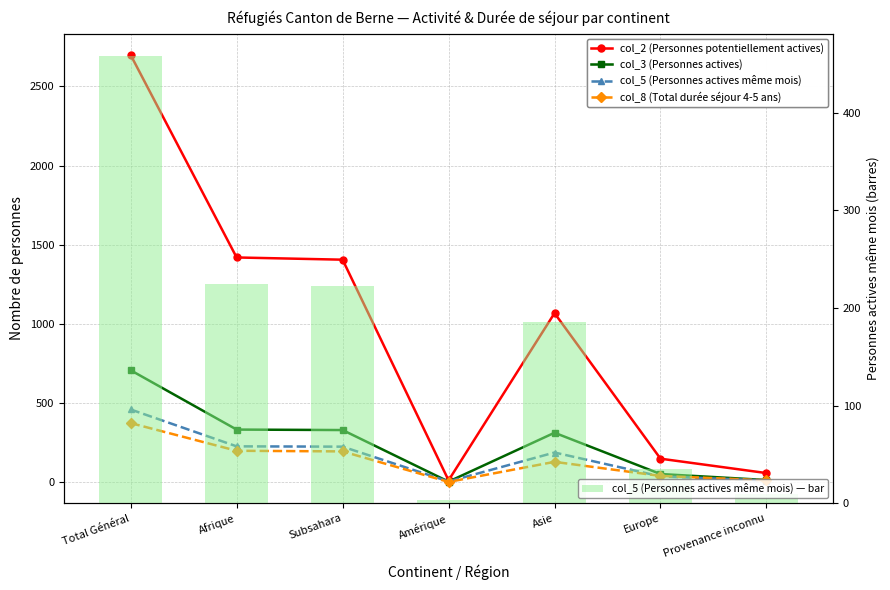

Is the value of col_8 (Total durée séjour 4-5 ans) at Total Général greater than the value of col_2 (Personnes potentiellement actives) at Europe?

Yes